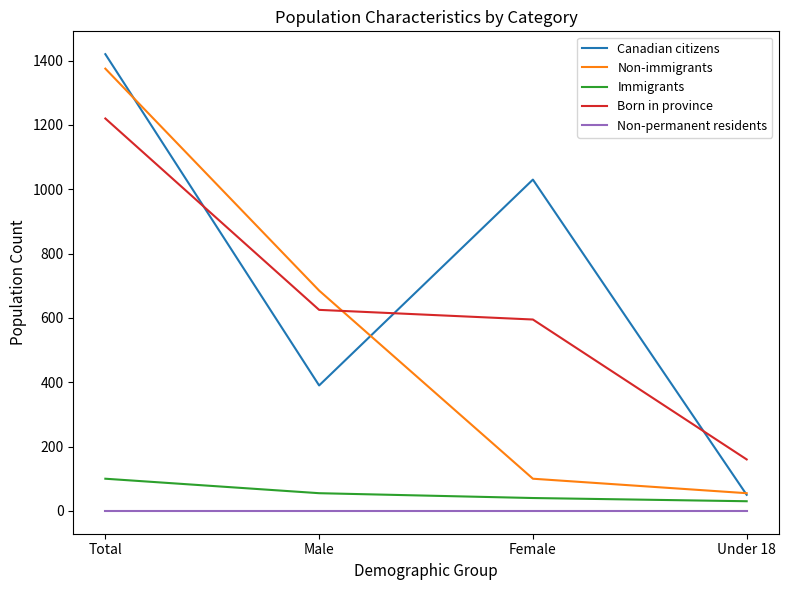

What is the maximum value shown in the chart?

1420